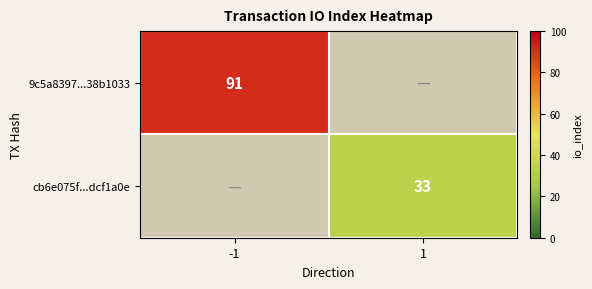

The value of 9c5a8397...38b1033 at -1 is 91. True or false?

True